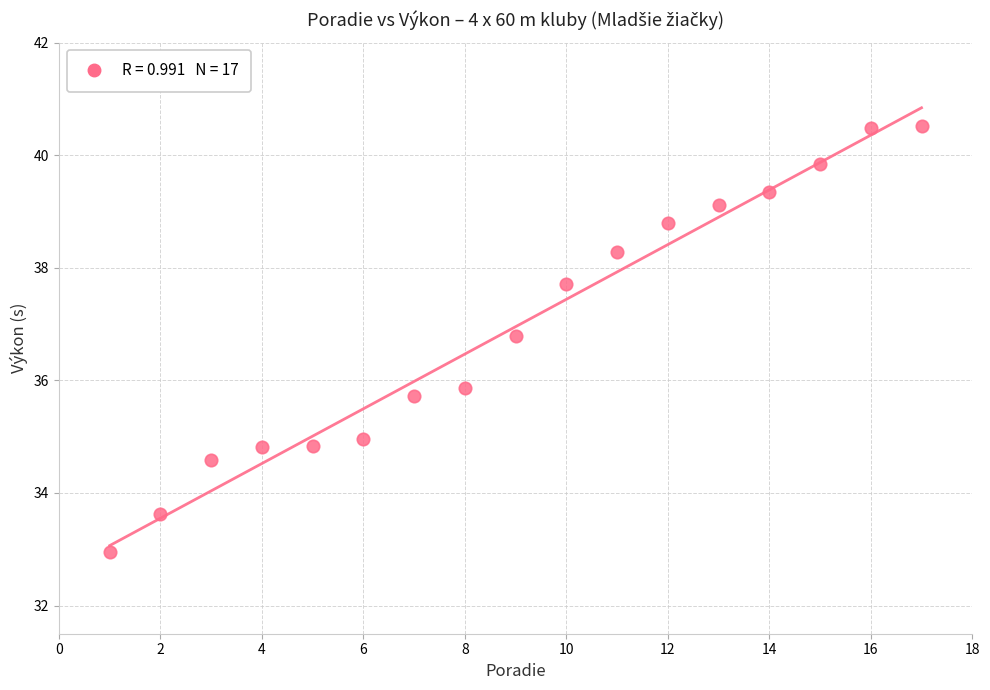

What Y value in the scatter plot is closest to 36?

35.9